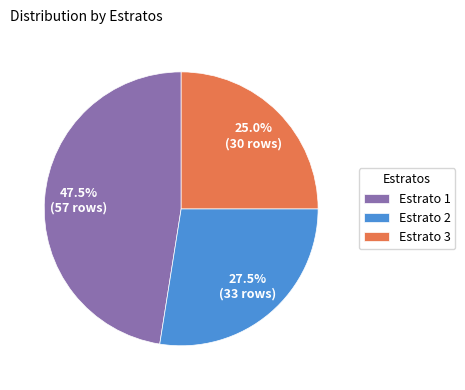

To the nearest percent, what is the average slice percentage?

33%